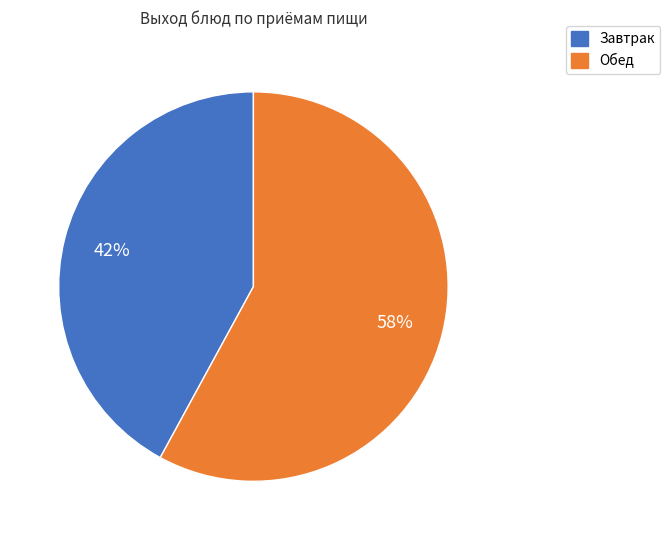

Count the number of slices in the pie.

2